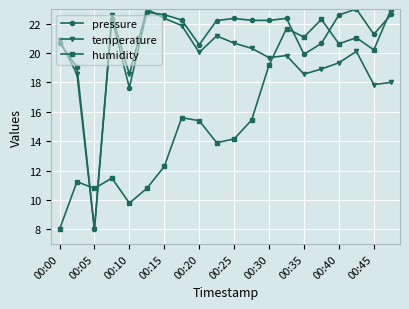

What is the value of the pressure point at the 6th from the left?

22.8